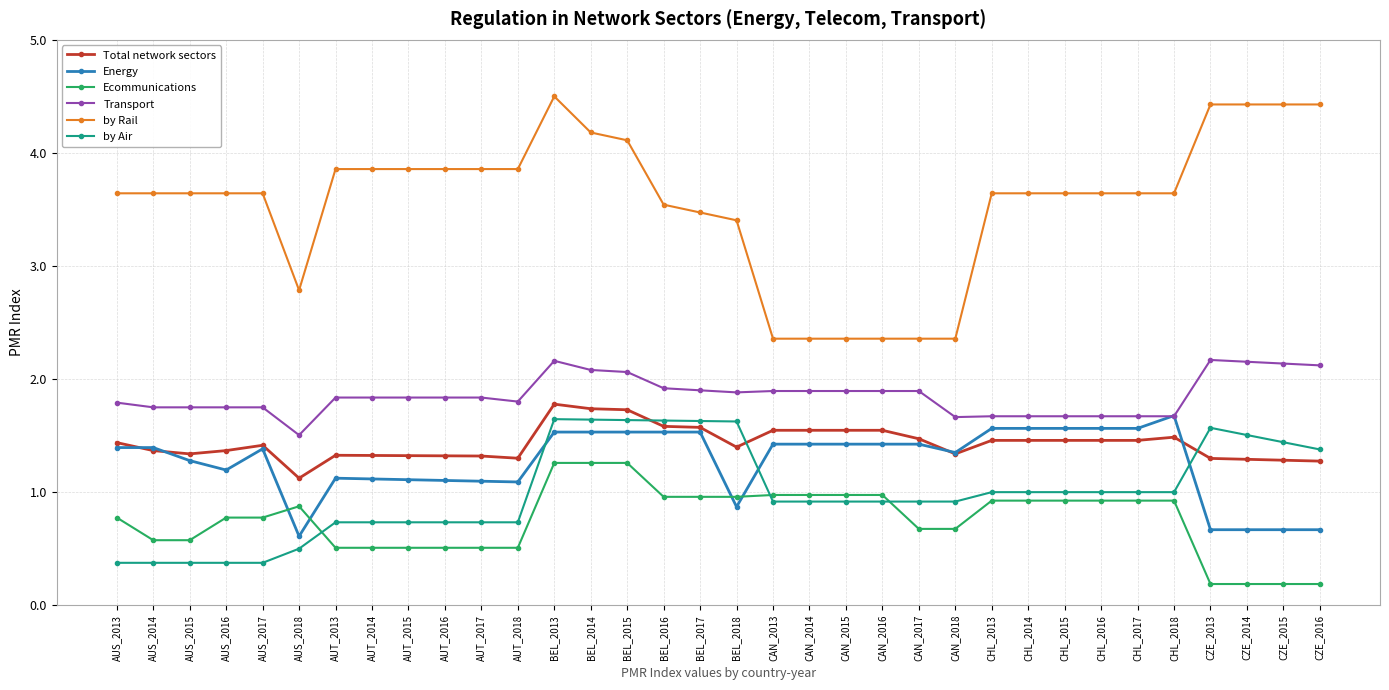

What is the sum of the by Air values at CHL_2016 and CAN_2013?

1.9